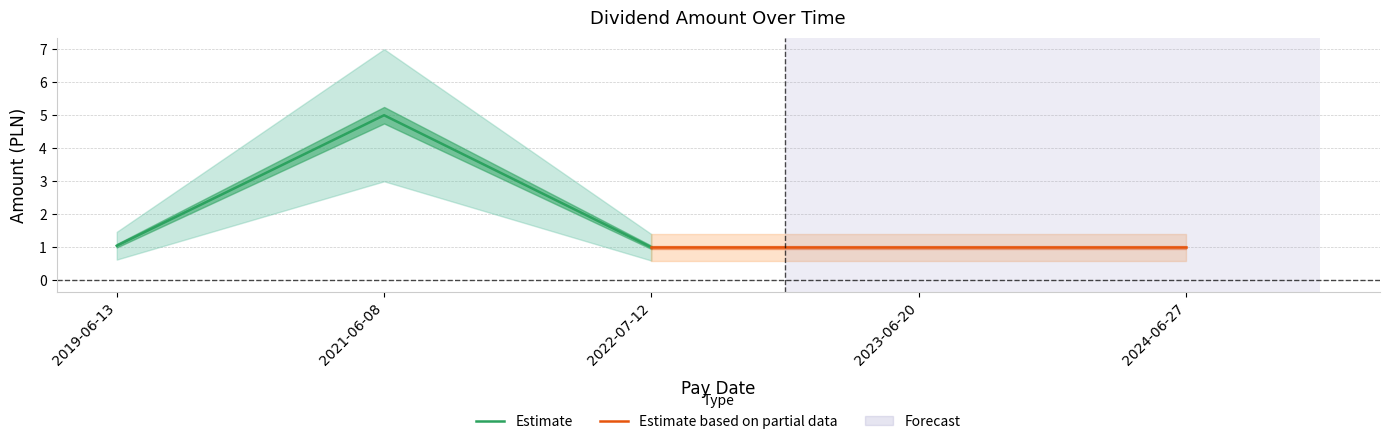

What is the minimum value for Estimate?

1.0